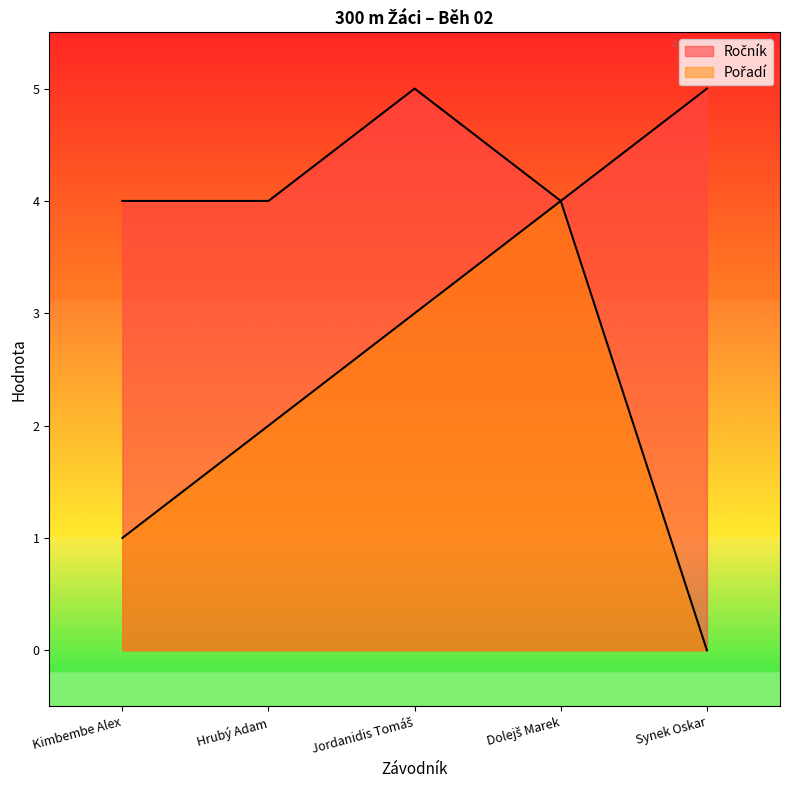

Which series has the largest range (max minus min)?

Pořadí